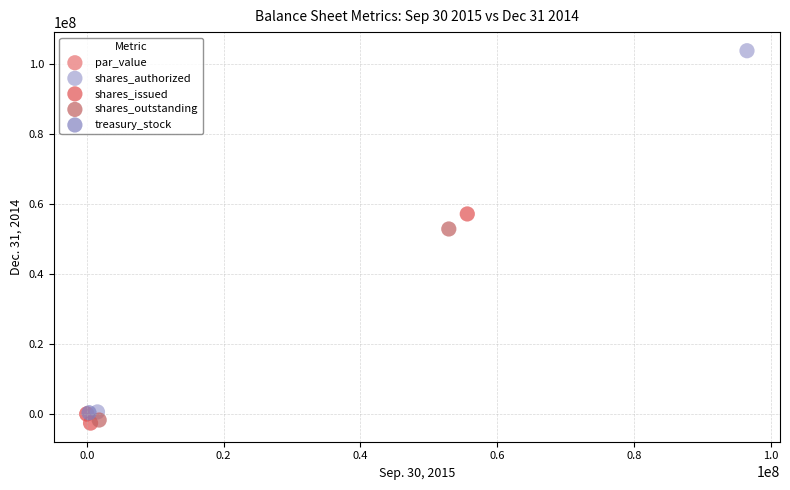

What are all the series names shown in the legend?

par_value, shares_authorized, shares_issued, shares_outstanding, treasury_stock